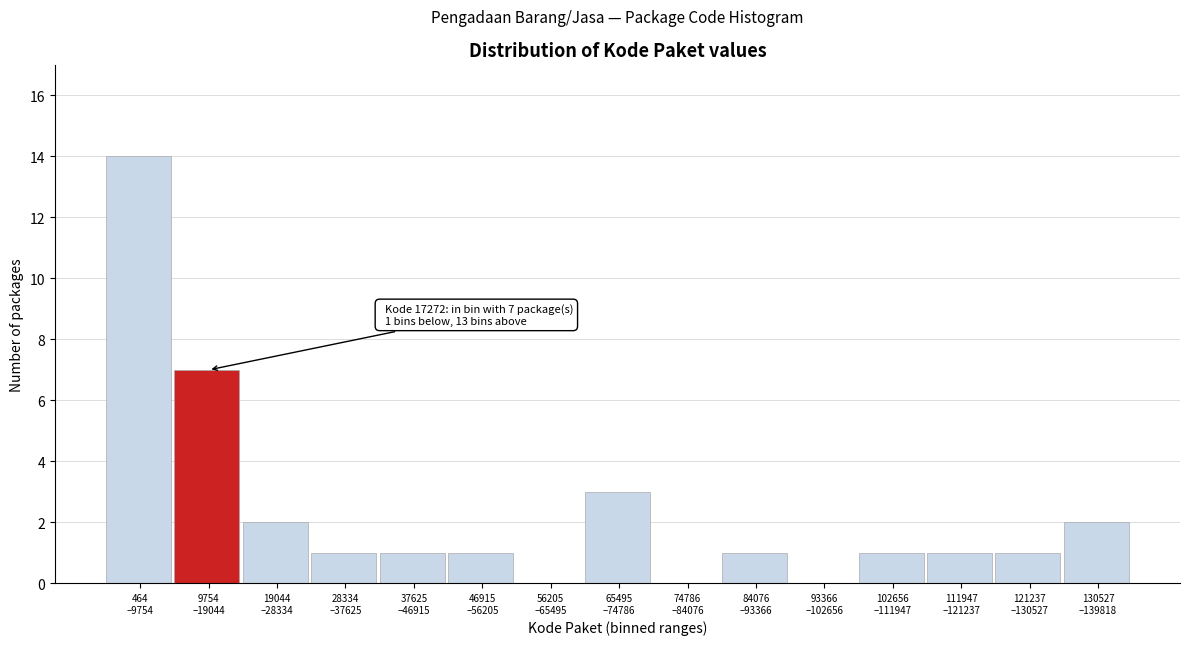

What is the sum of all values?

35